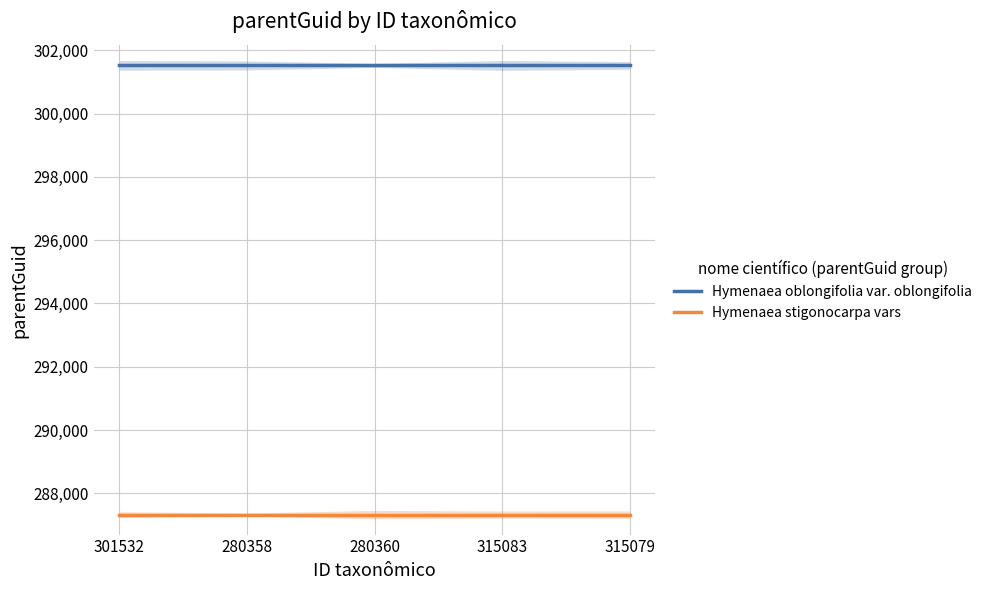

Which series has the largest total across all categories?

Hymenaea oblongifolia var. oblongifolia